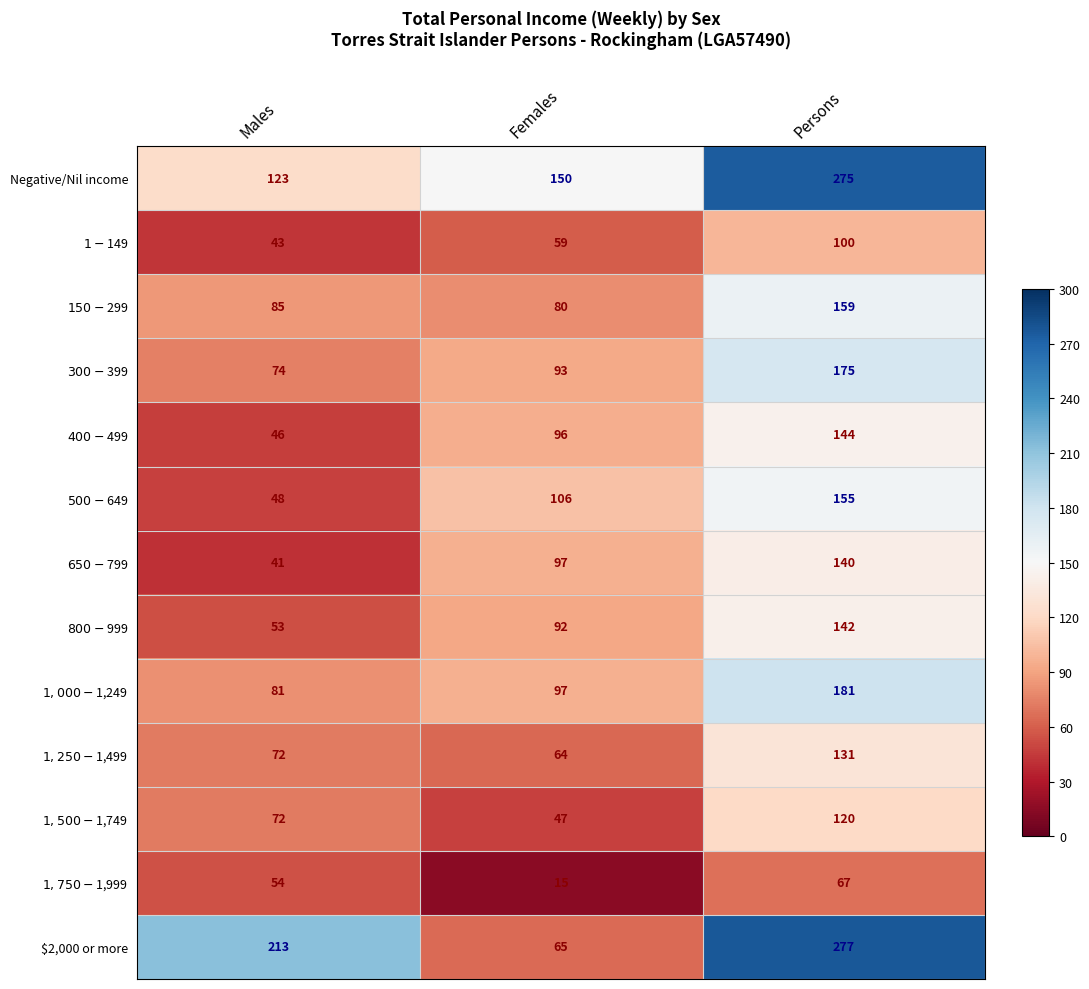

How many Negative/Nil income values are between 123 and 275?

3